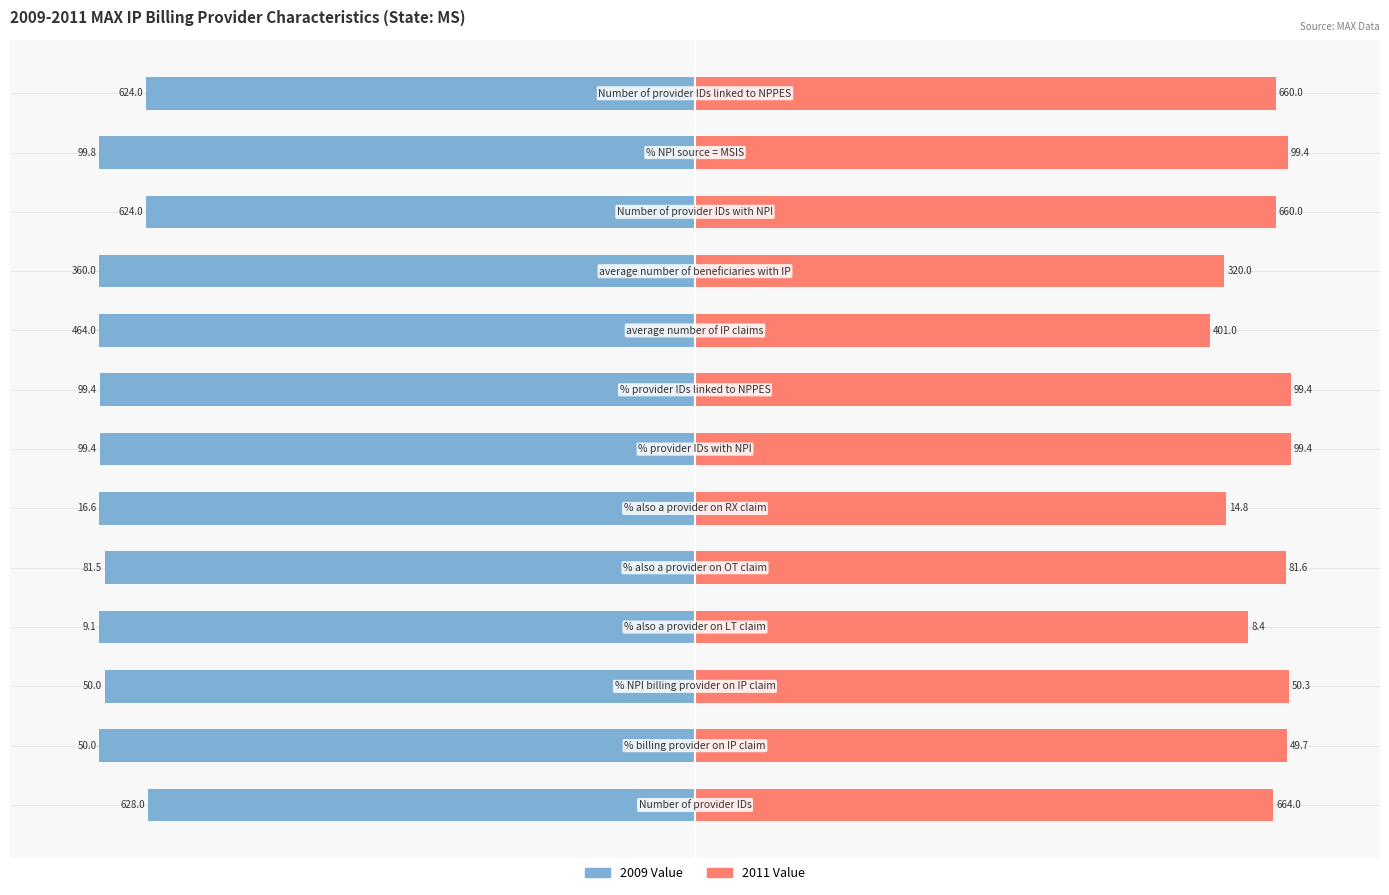

Count the number of data series in this chart.

2